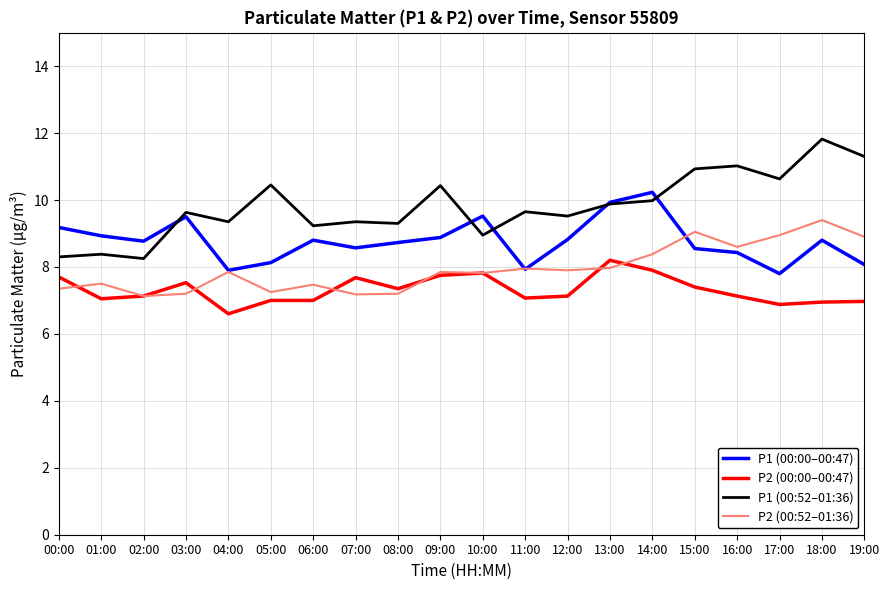

What position from the right is 16:00?

4